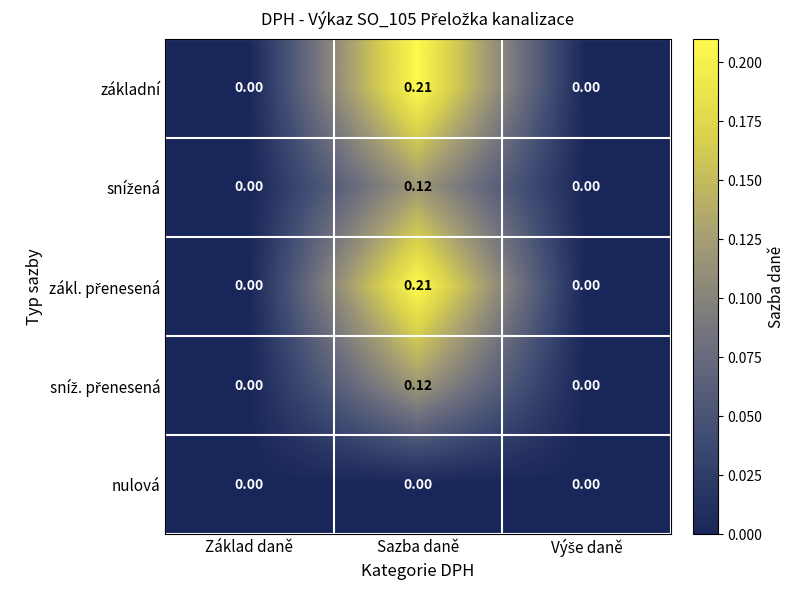

Which label corresponds to the largest value in the chart?

Sazba daně